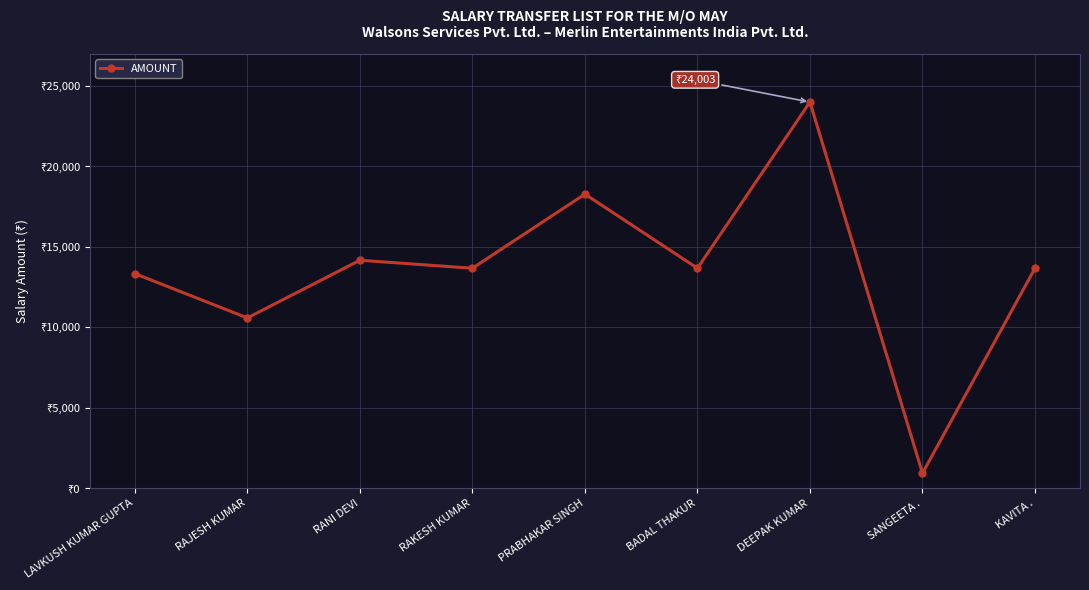

What is the label of the 2nd point from the left?

RAJESH KUMAR